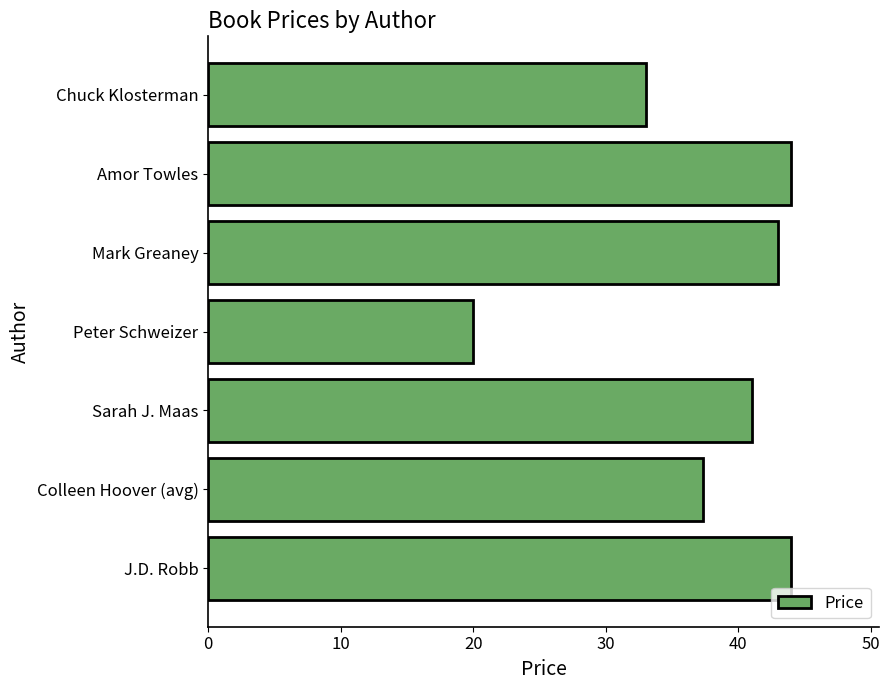

What value does the data have at Amor Towles?

44.0